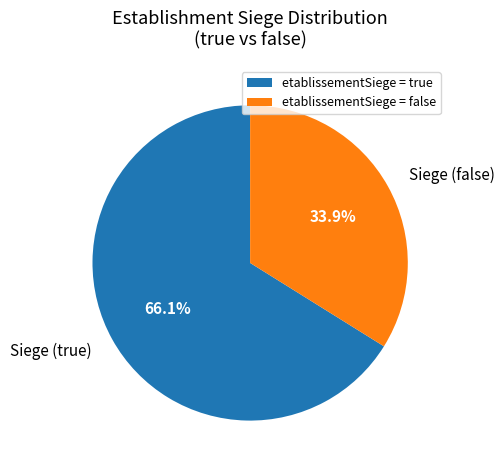

How many slices are in this pie chart?

2